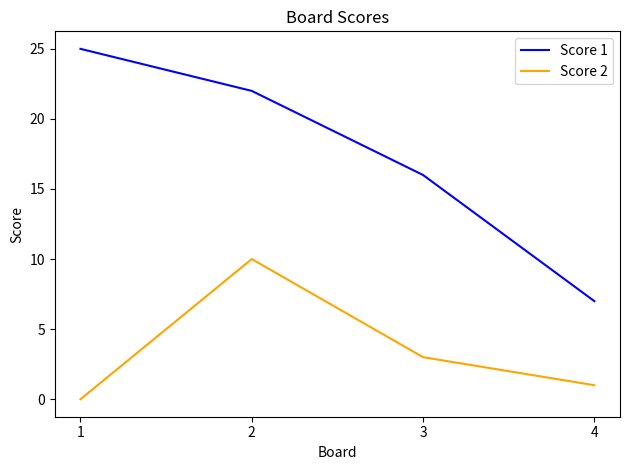

Count the number of categories in the chart.

4